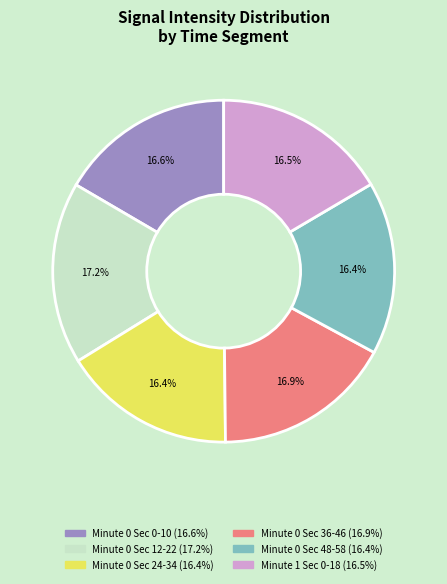

Does any single category account for the majority?

No